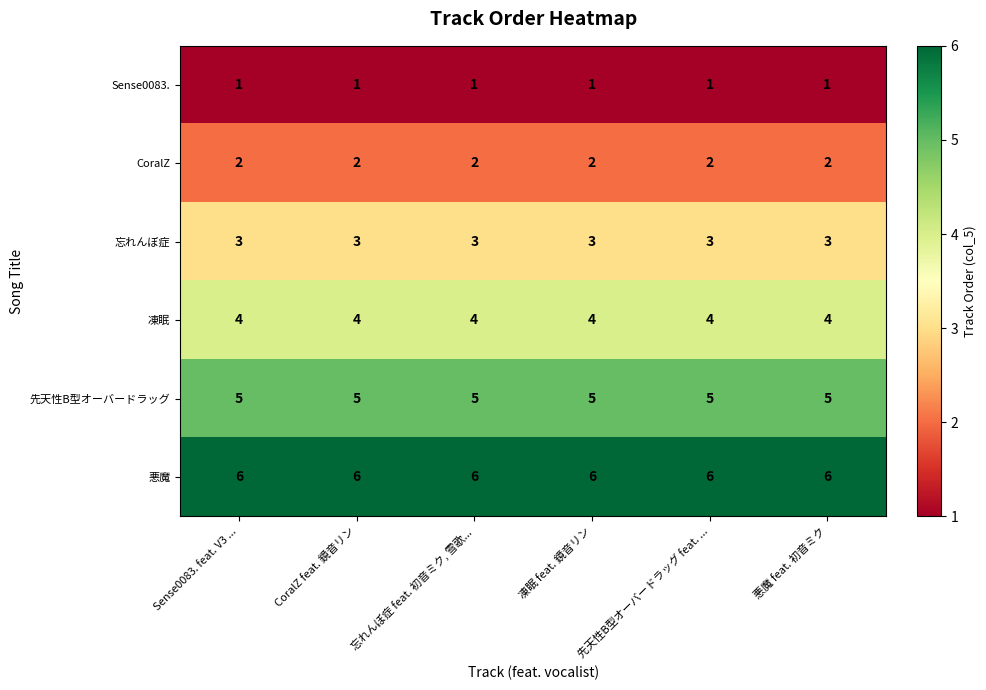

Read the 先天性B型オーバードラッグ value at 先天性B型オーバードラッグ feat. ....

5